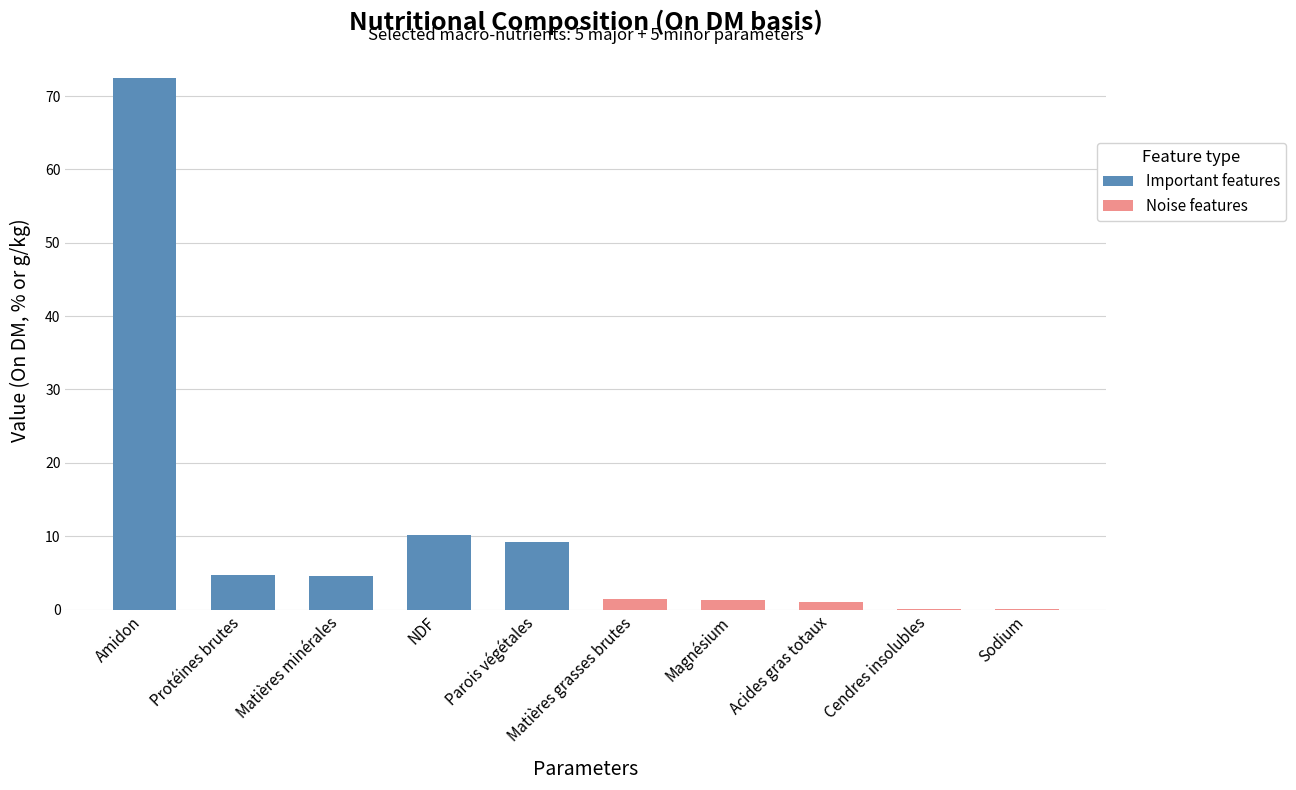

List the series in order of their overall mean, lowest first.

Noise features, Important features